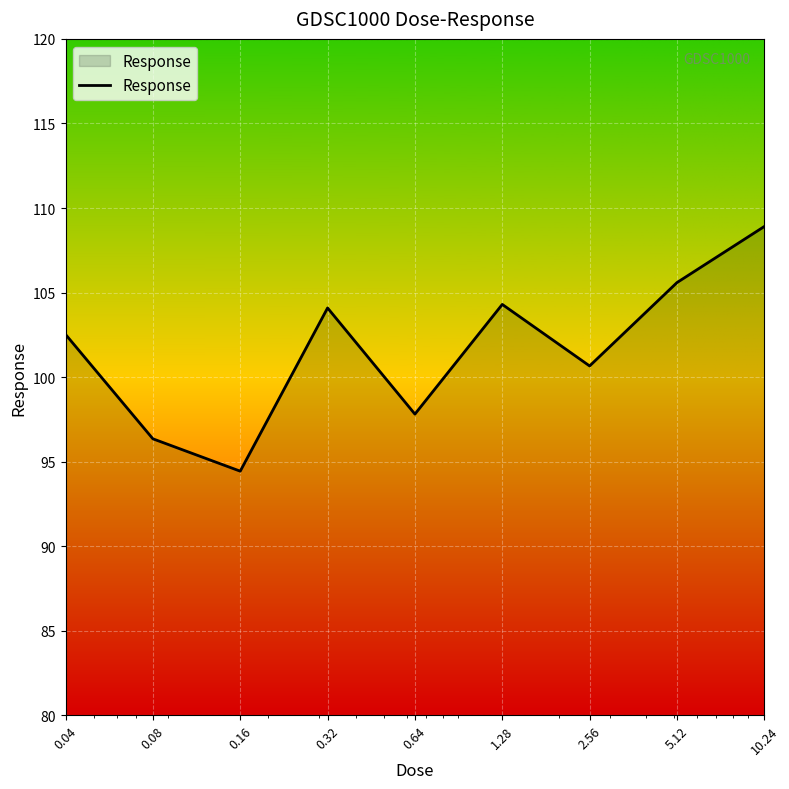

What is the minimum value shown in the chart?

94.4